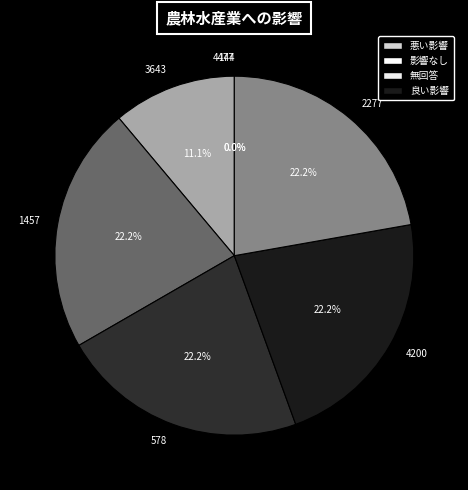

Combined, do 3643 and 4477 account for over 50%?

No